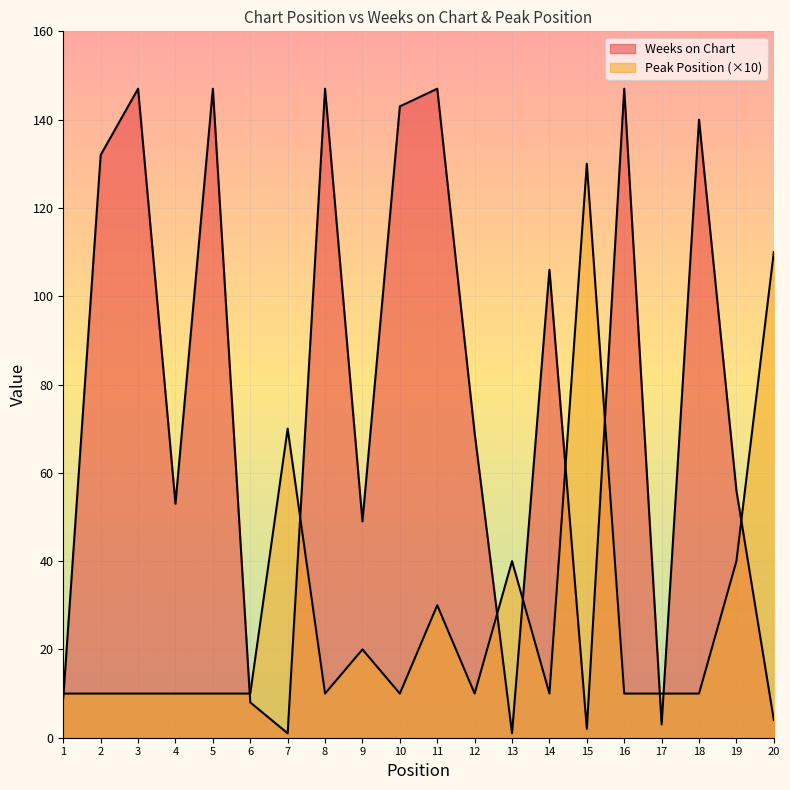

Rank the series by their average value, from highest to lowest.

Weeks on Chart, Peak Position